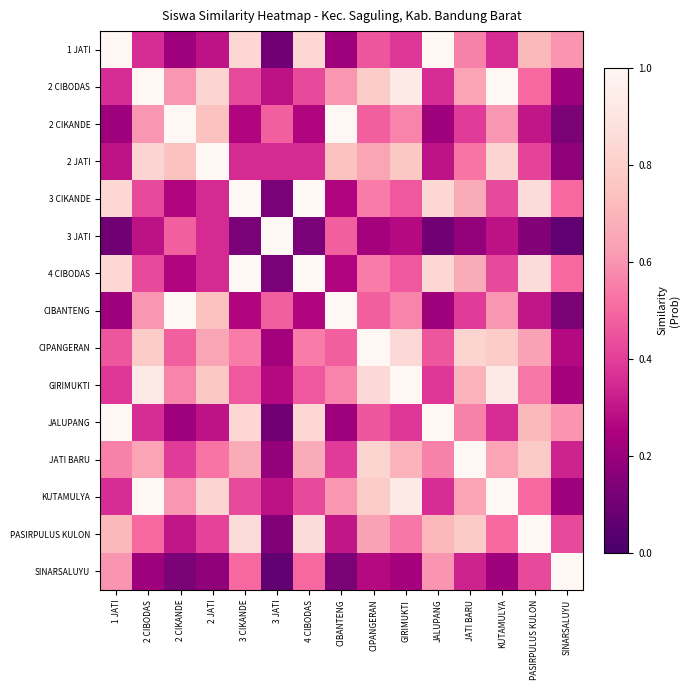

Which has a higher value, 4 CIBODAS or 3 JATI?

4 CIBODAS